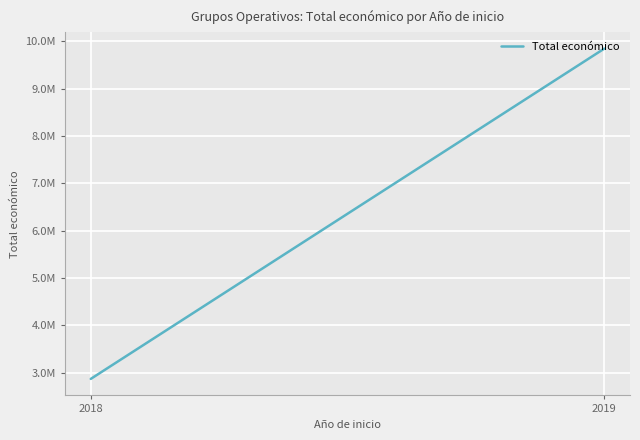

At which category does the chart reach its peak across all series?

2019